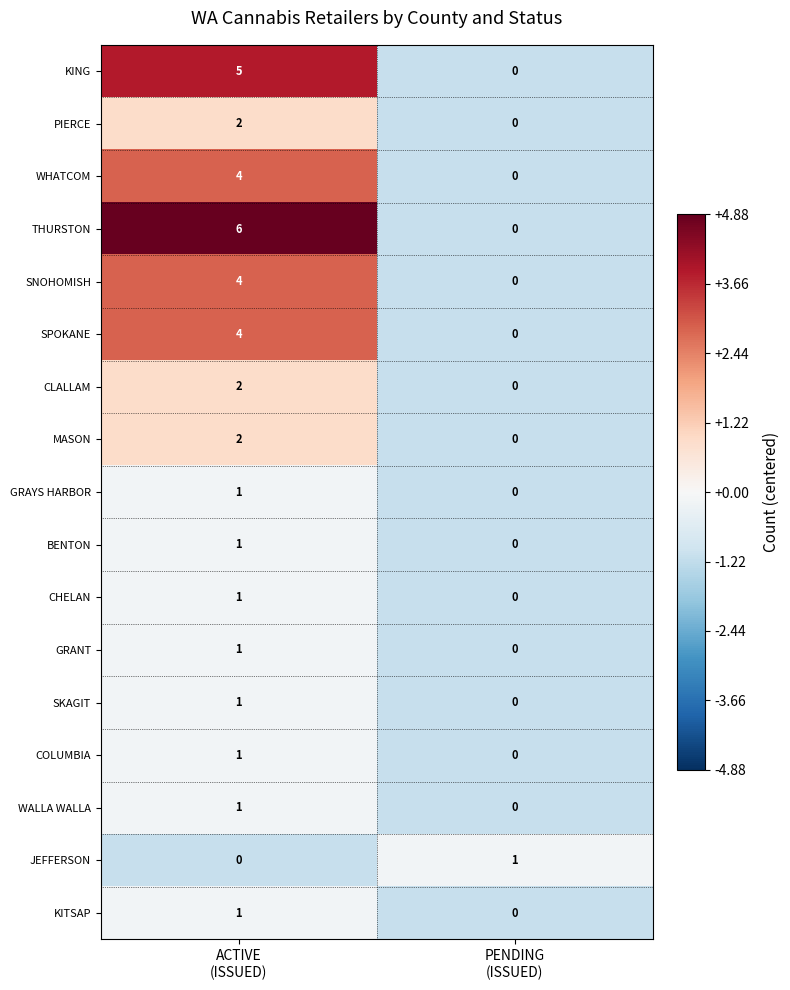

Which series has the widest spread of values?

THURSTON